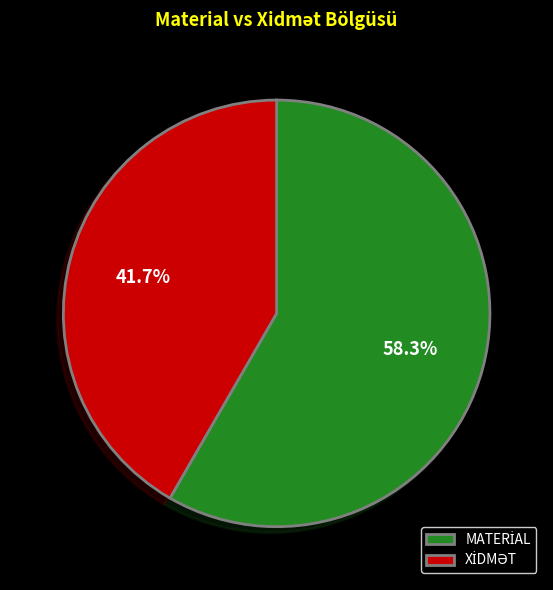

Is there a majority slice in this chart?

Yes